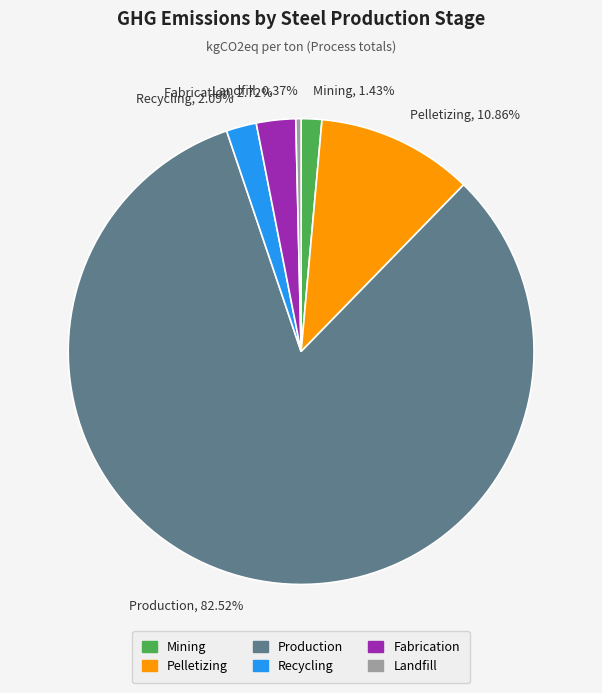

How many slices are in this pie chart?

6